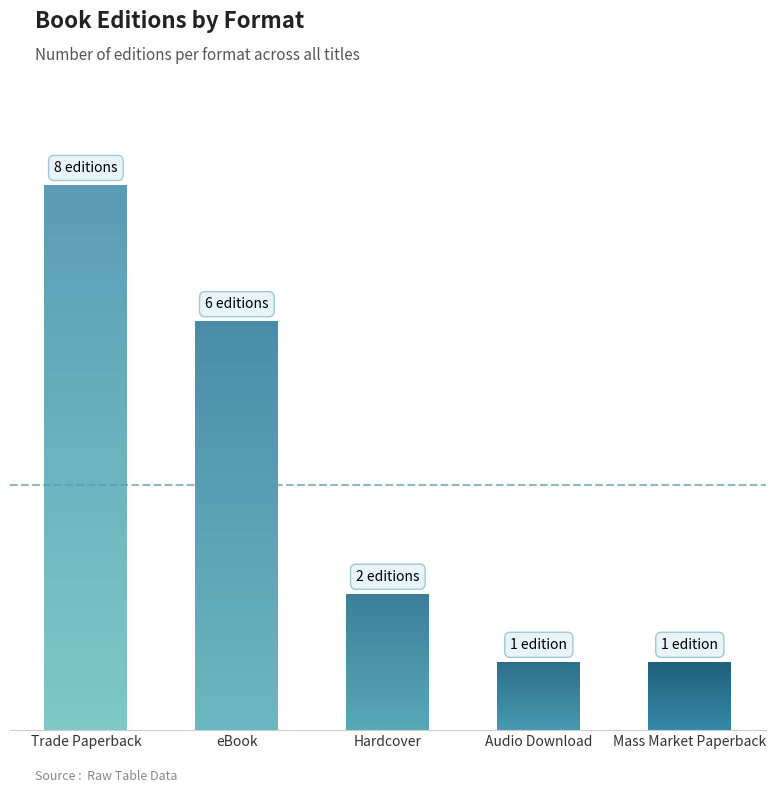

Which category has the lowest value across all series?

Mass Market Paperback